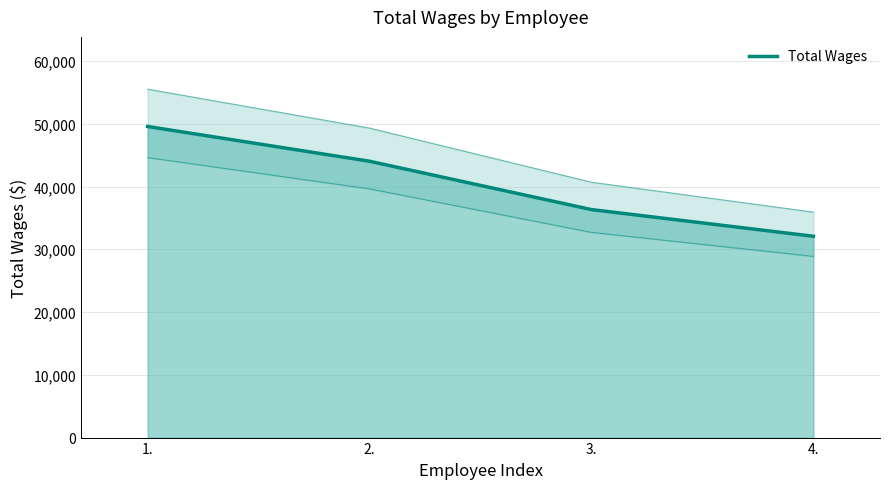

Does the chart display data point markers on the line(s)?

No